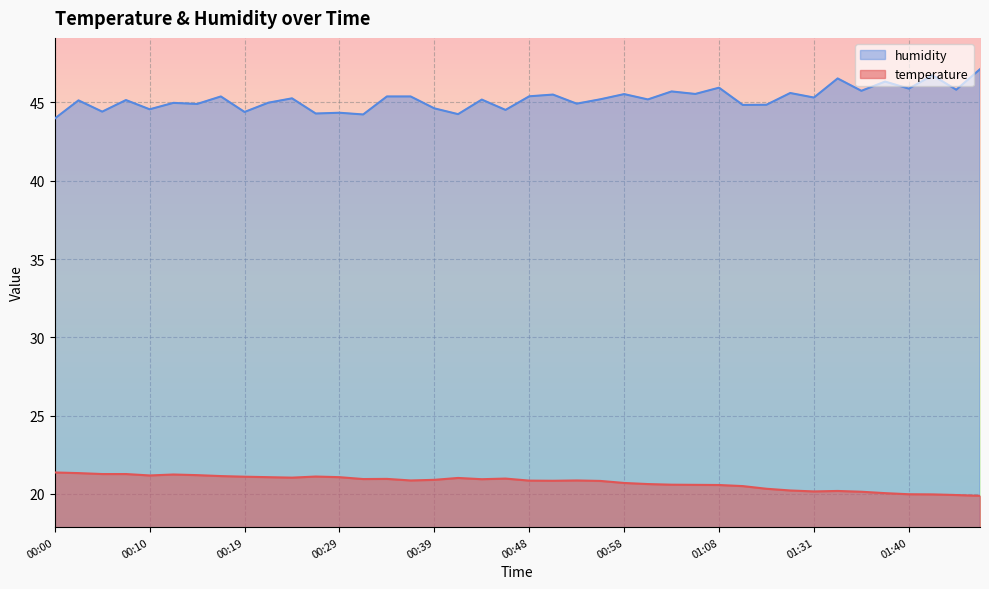

Rank the series by their maximum value, from highest to lowest.

humidity, temperature